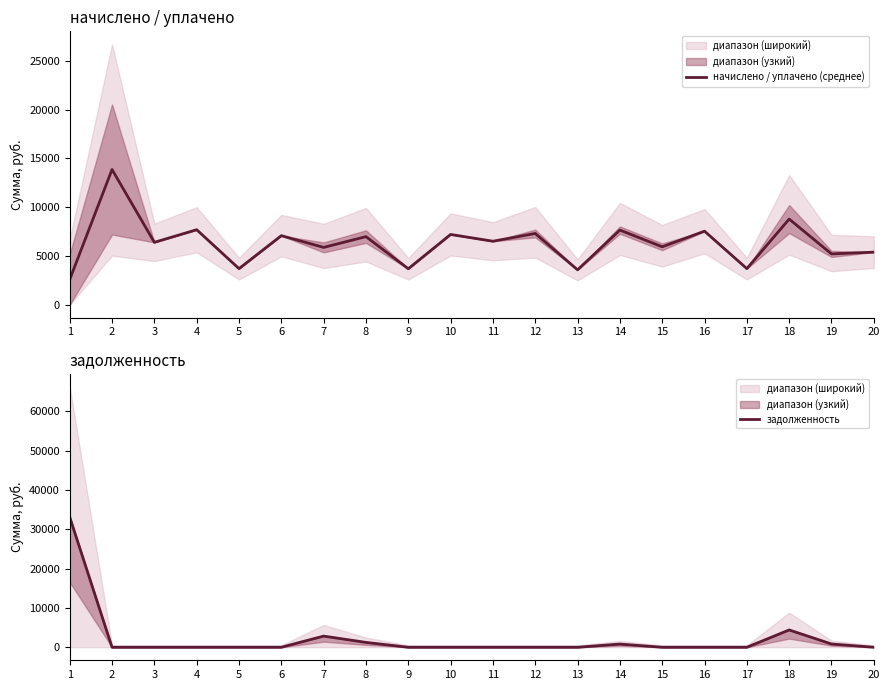

Which has a higher value, 5 or 8?

8